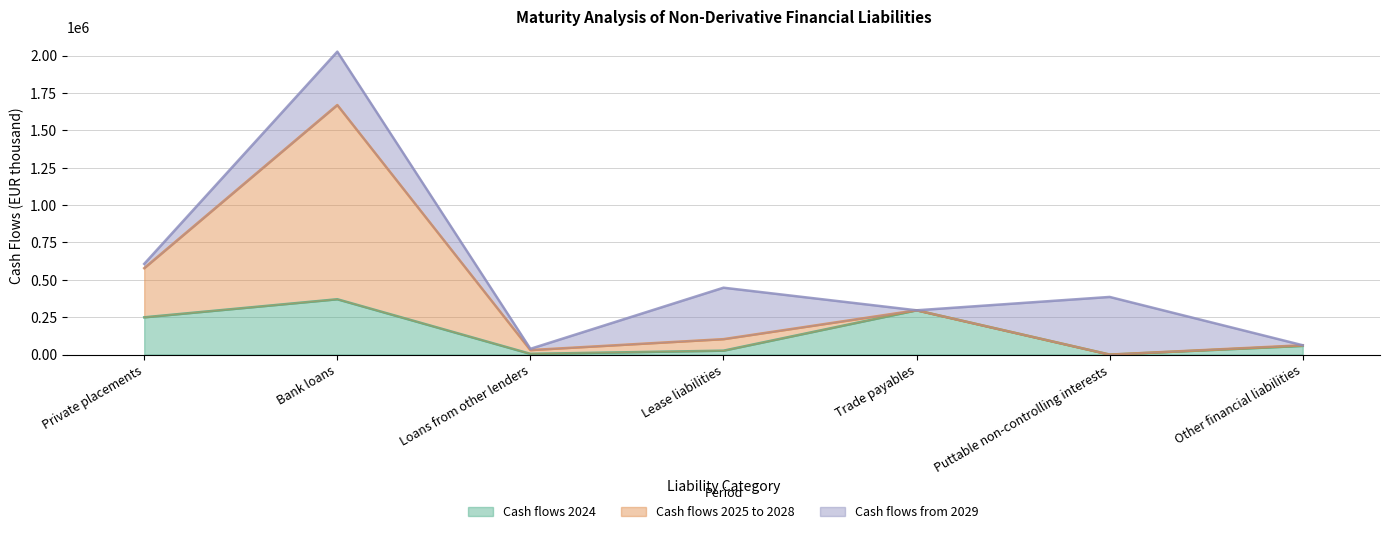

What is the label of the 1st point from the left?

Private placements